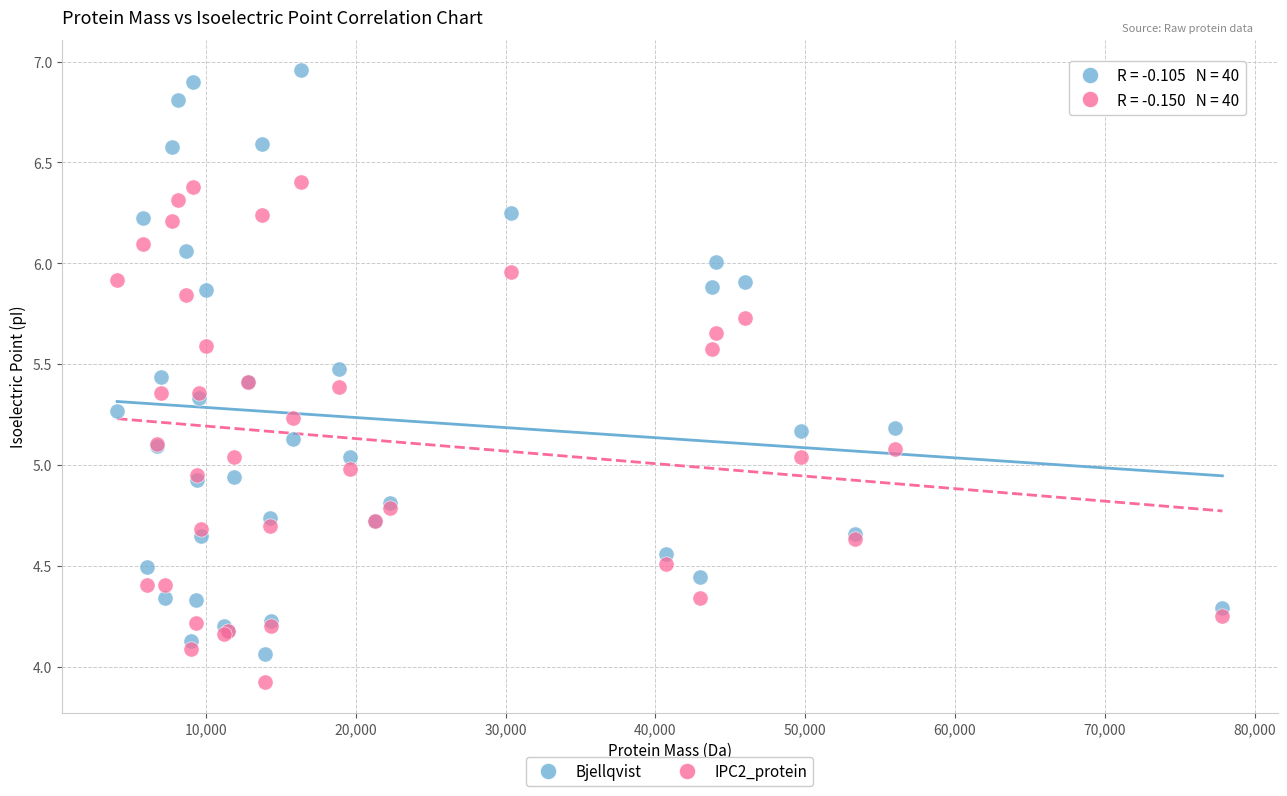

Which series has the largest Y range (max minus min)?

Bjellqvist